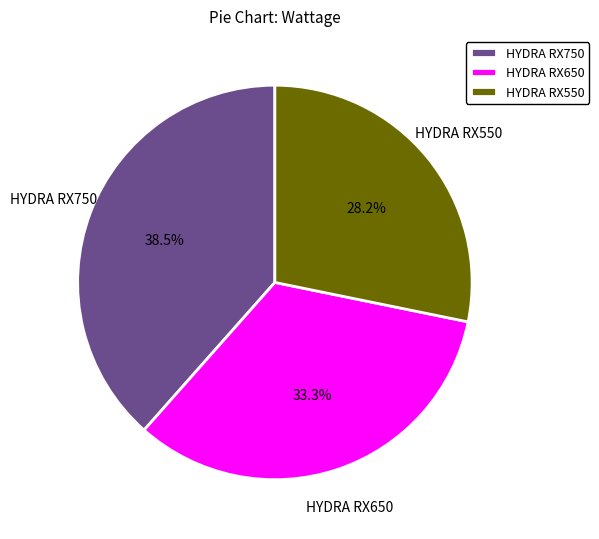

What is the ratio of the value at HYDRA RX750 to the value at HYDRA RX650?

1.2